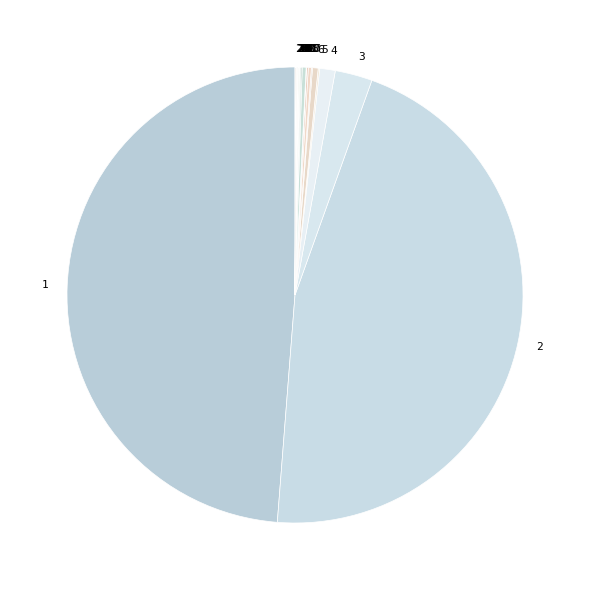

Count the number of slices in the pie.

25